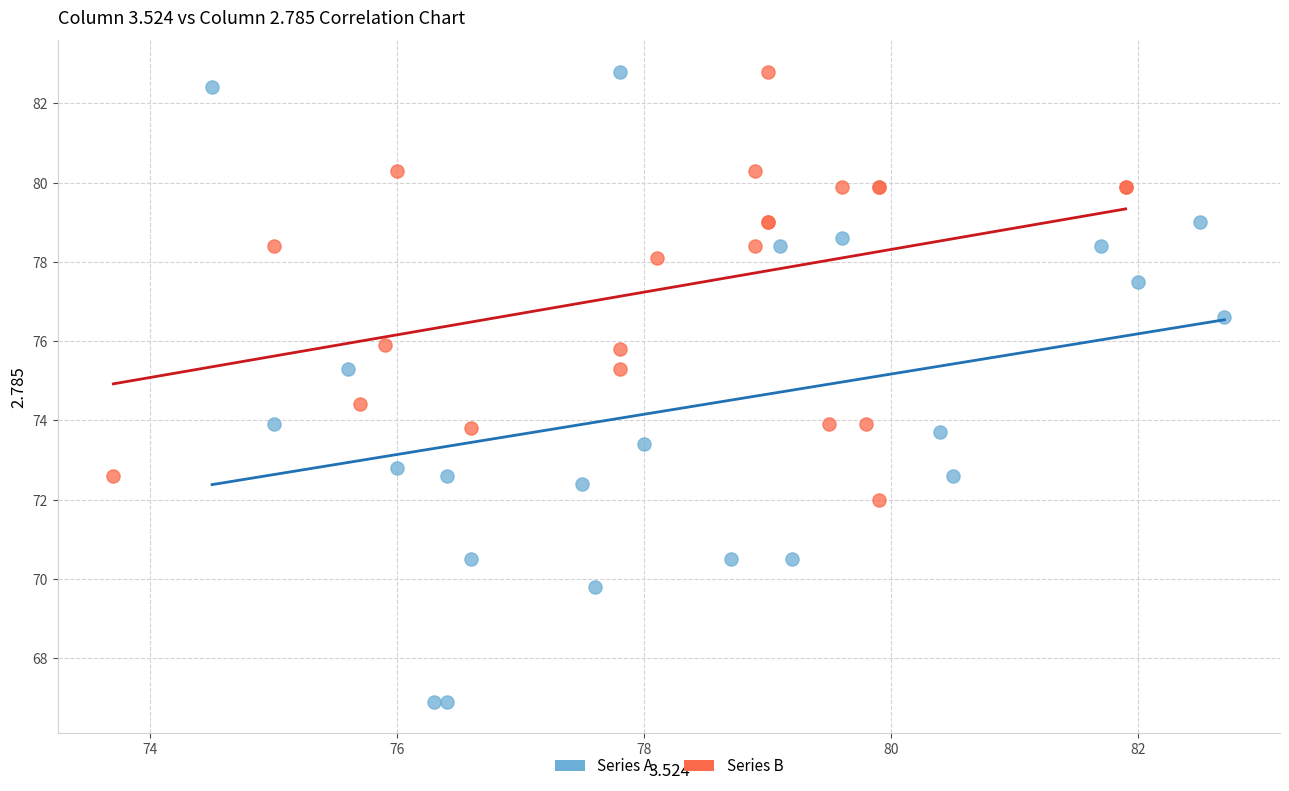

Which series has the widest spread of Y values?

Series A